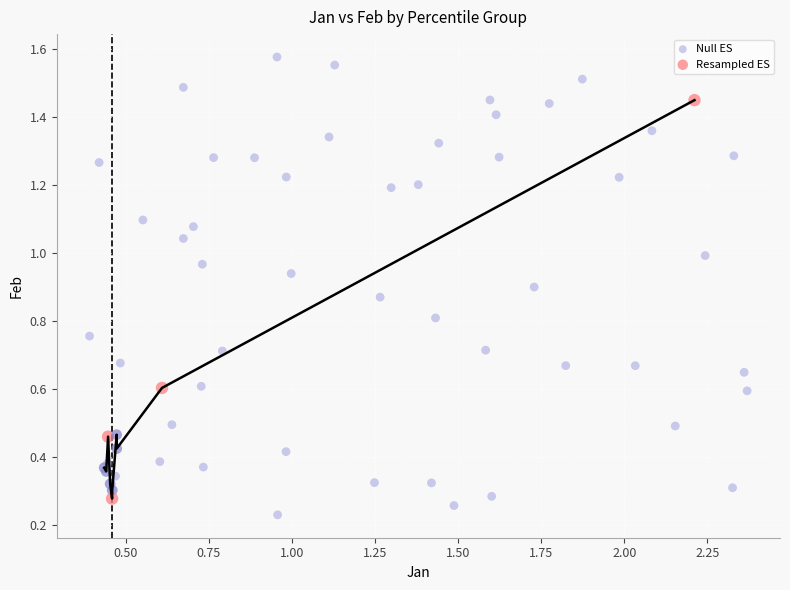

Which series reaches the maximum Y coordinate?

Null ES